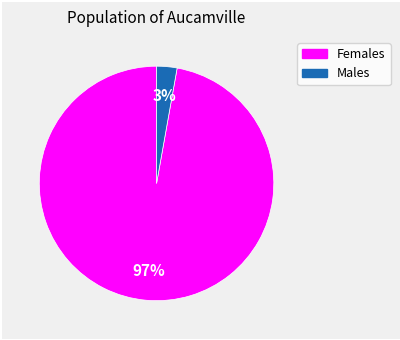

How many slices are in this pie chart?

2